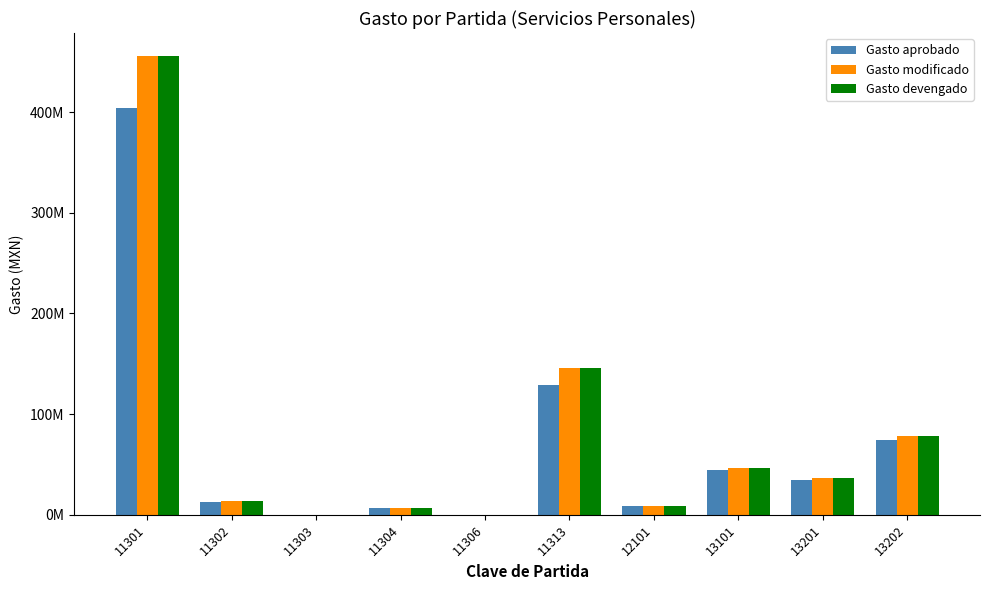

What is the difference between the maximum and minimum values in the Gasto modificado series?

455711572.3